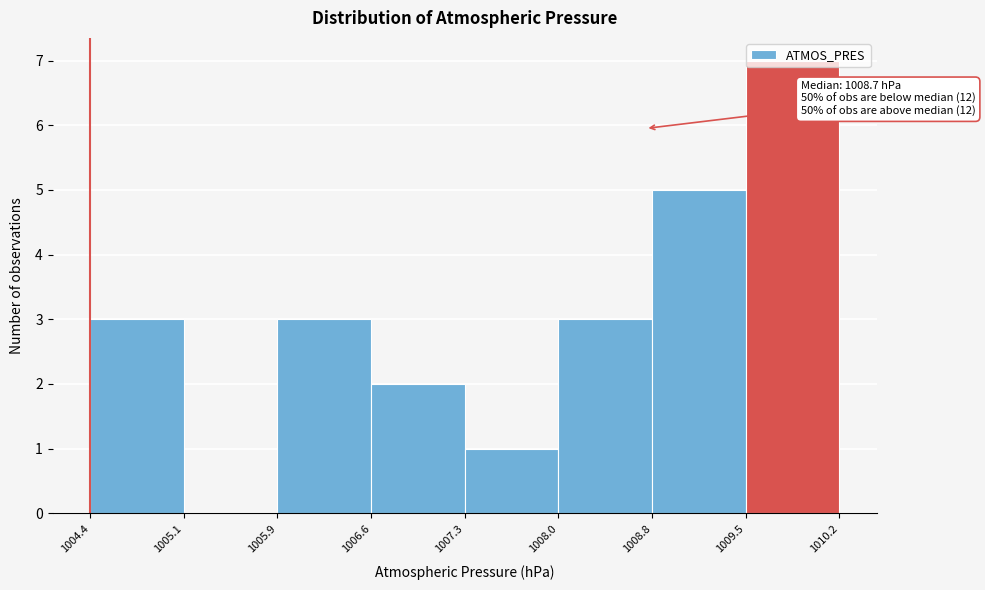

Which range on the x-axis has the tallest bar?

1009.5 to 1010.2